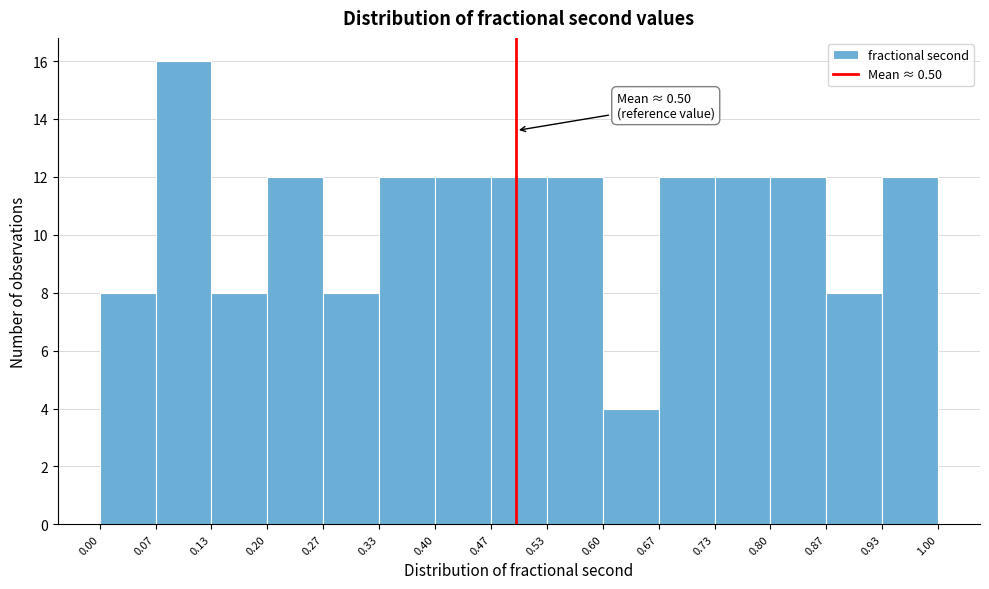

Which range on the x-axis has the tallest bar?

0.07 to 0.13